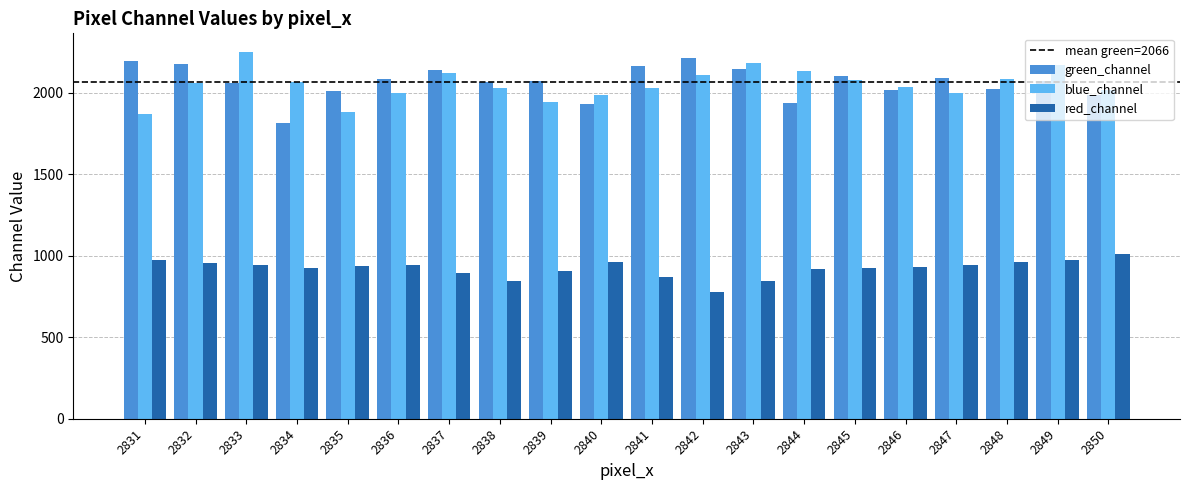

What is the difference between the second highest and second lowest values in the blue_channel series?

304